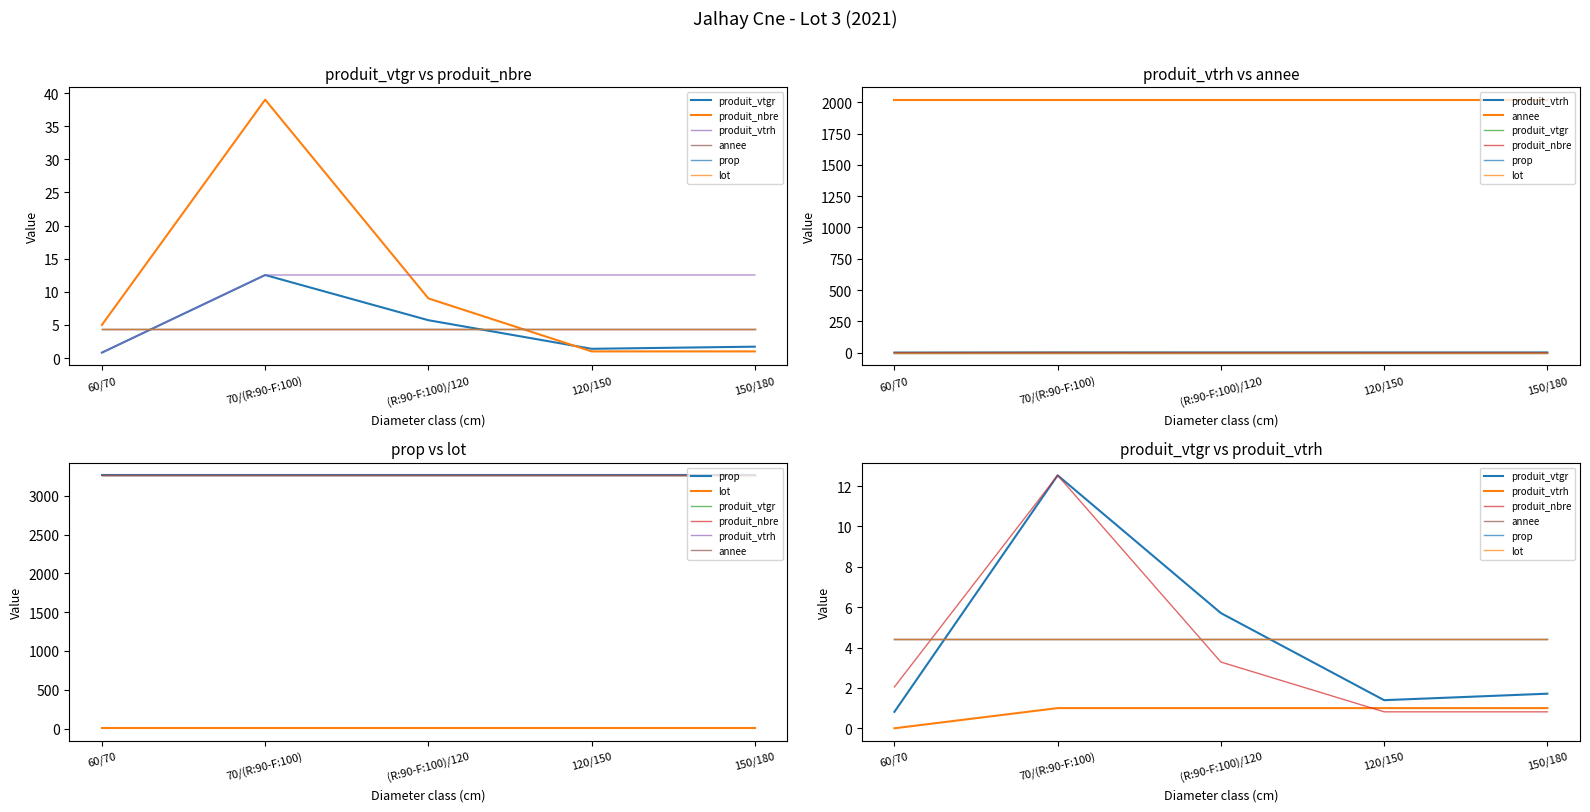

What are all the series names shown in the legend?

produit_vtgr, produit_nbre, produit_vtrh, annee, prop, lot